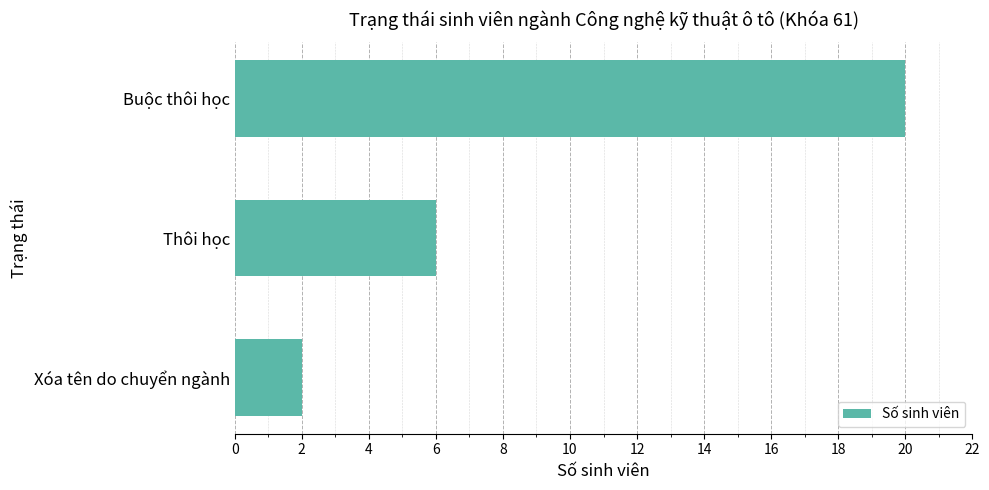

At which label is the value closest to 11?

Thôi học